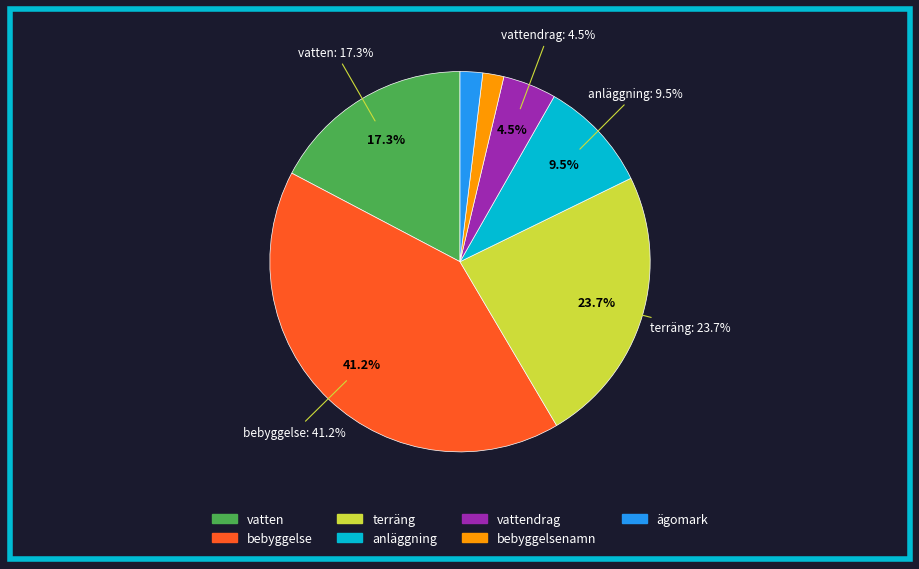

To the nearest percent, what is the difference between the largest and smallest slice percentages?

39%